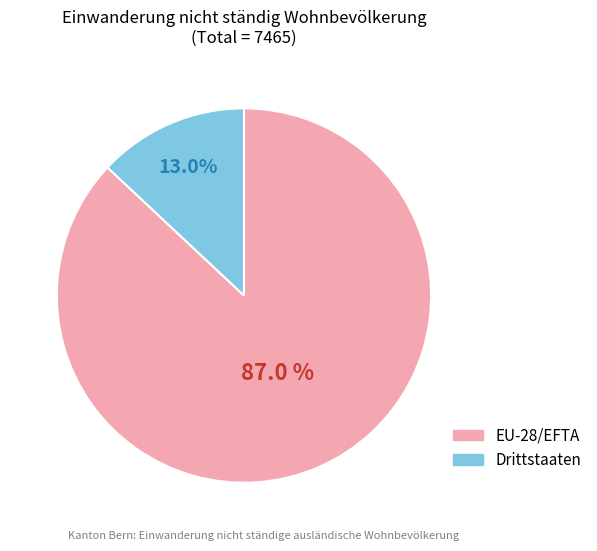

What percentage is the Drittstaaten slice, to the nearest percent?

13%